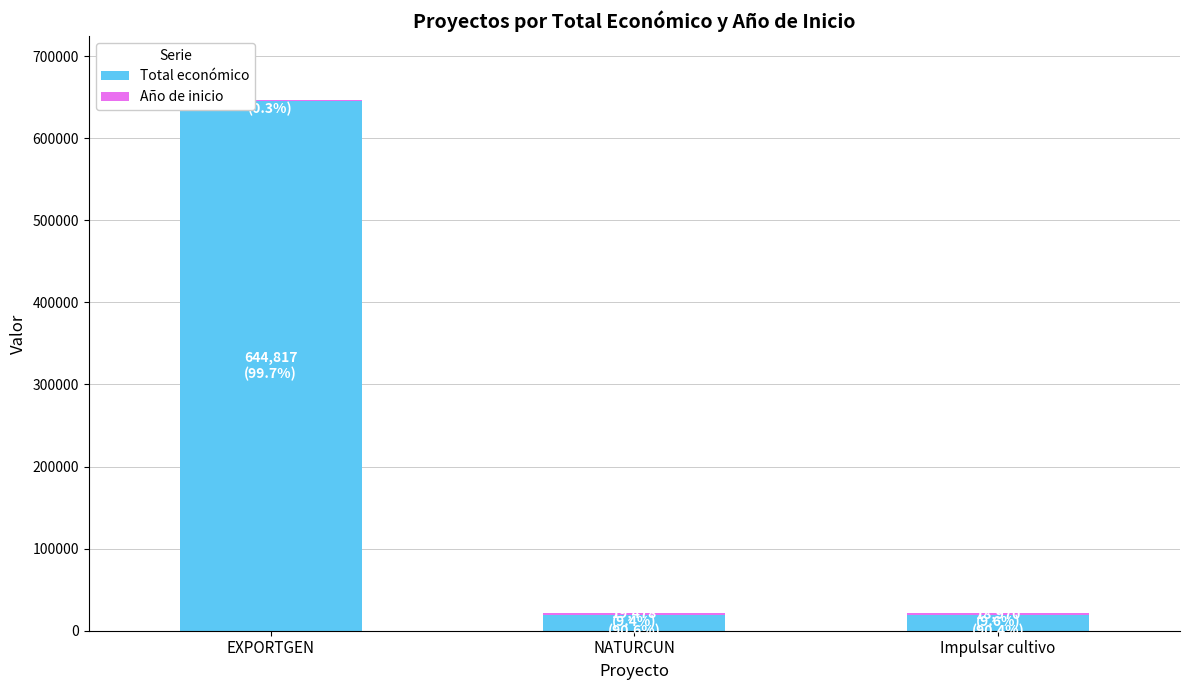

At which category is the sum across all series the highest?

EXPORTGEN